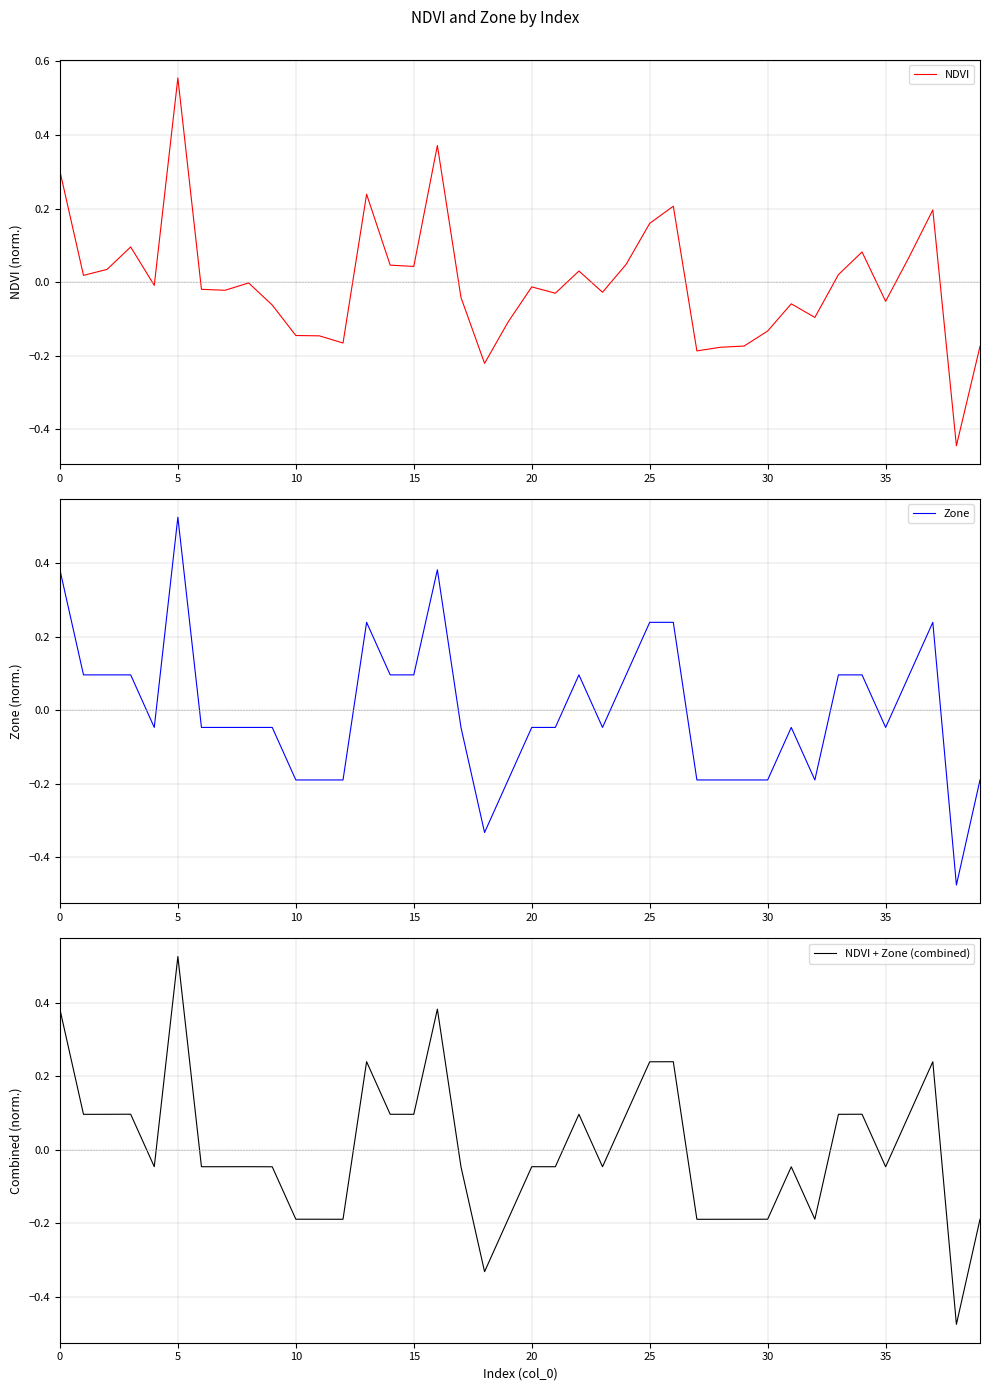

In NDVI, how many points are higher than both neighbors (excluding endpoints)?

11